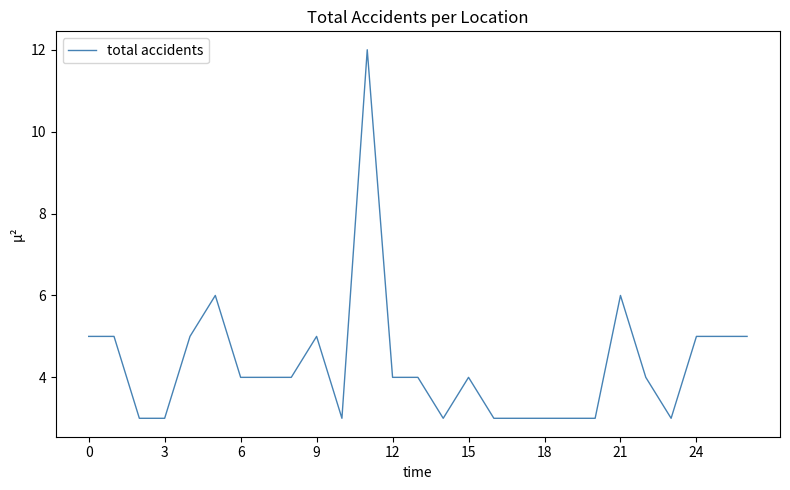

What is the greatest value displayed?

12